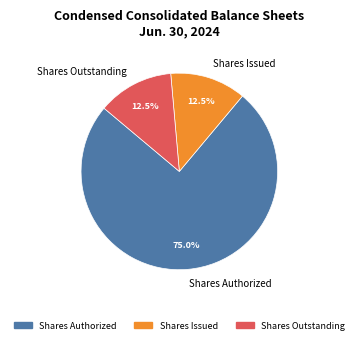

Approximately how many times larger is the value at Shares Authorized compared to Shares Outstanding?

6.0